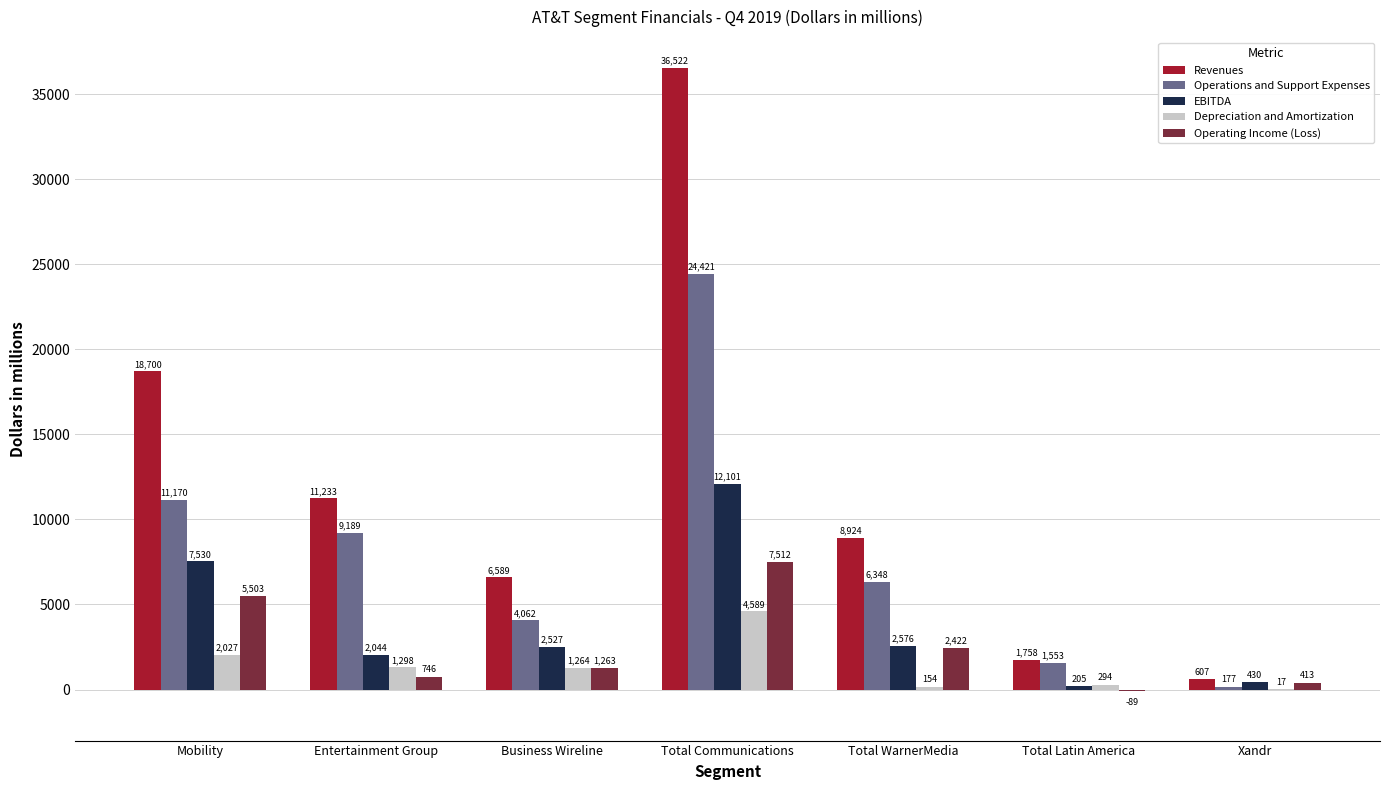

At which label does Operating Income (Loss) reach its peak?

Total Communications